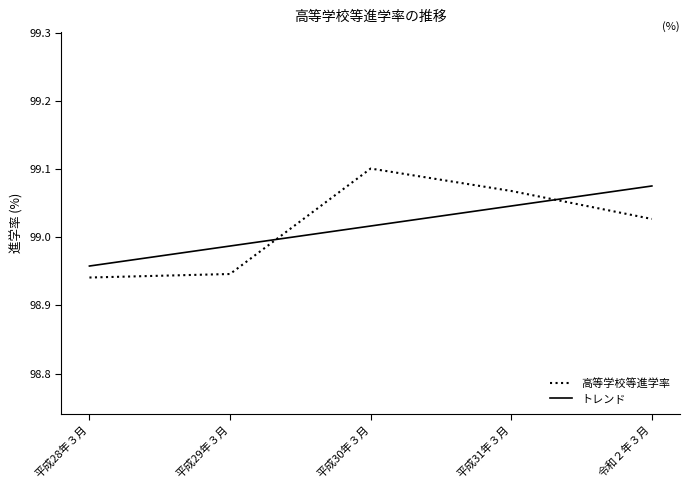

How many intersections are there between トレンド and 高等学校等進学率?

2